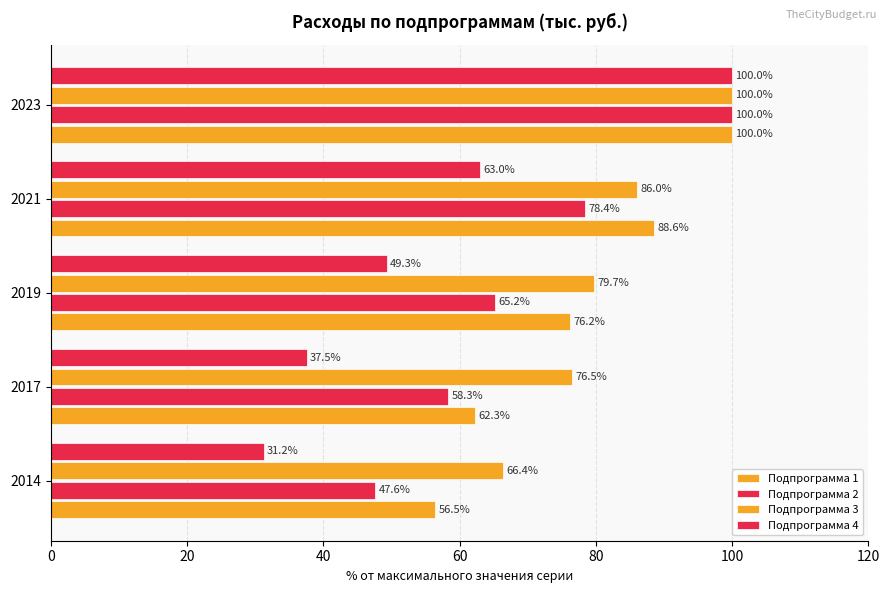

How many categories are shown in the chart?

5